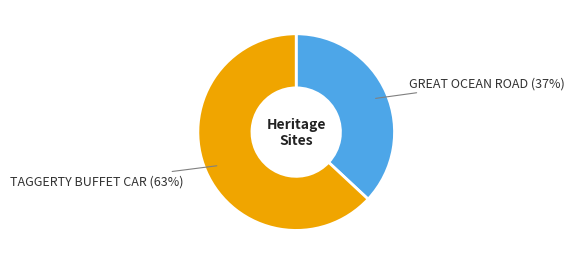

Is there a majority slice in this chart?

Yes